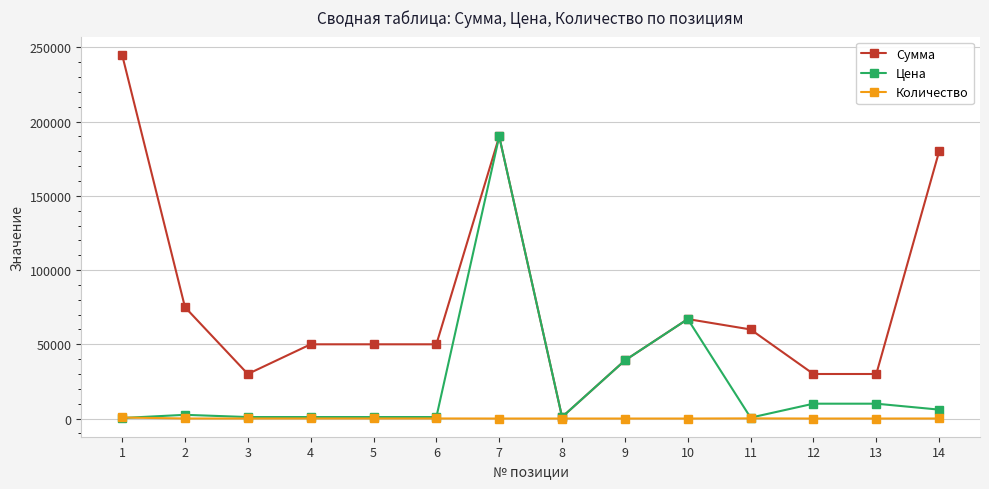

Where is the first local minimum for Сумма?

3